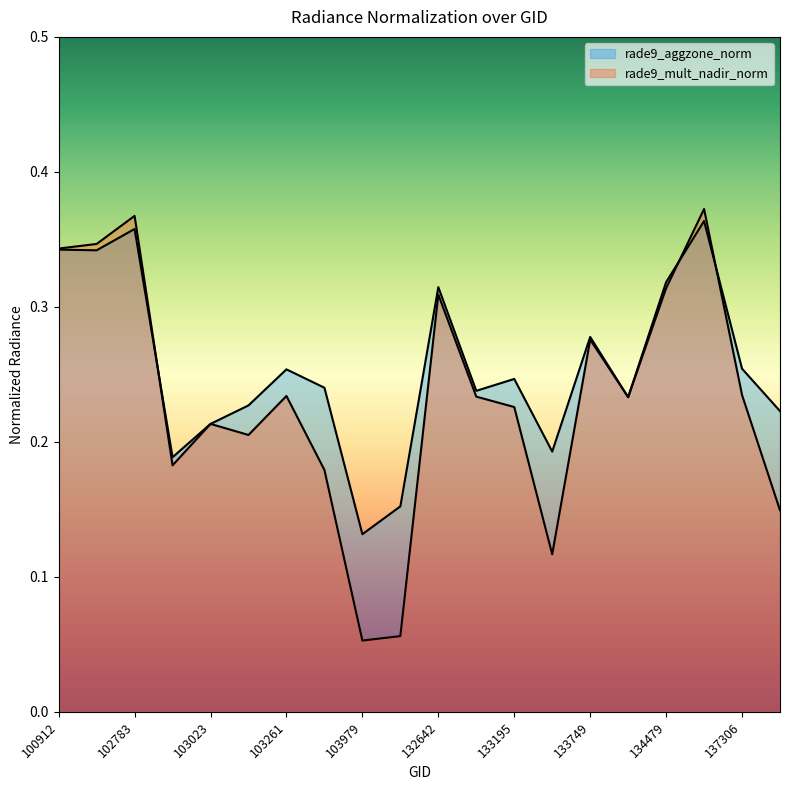

True or false: rade9_mult_nadir_norm and rade9_aggzone_norm cross at least once.

True